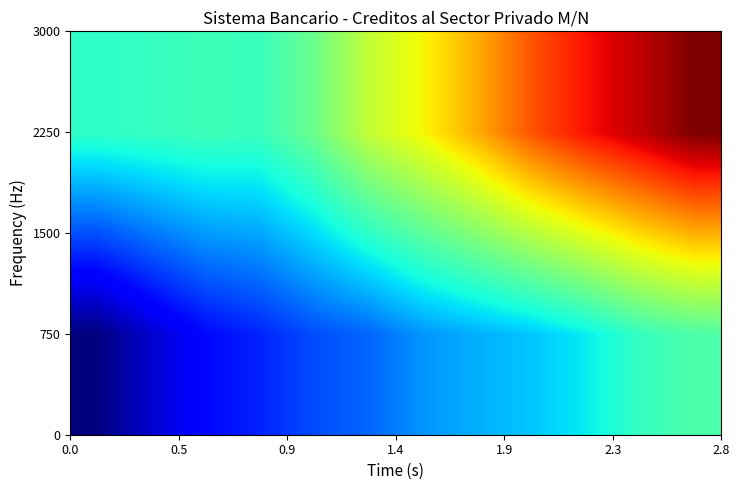

At how many categories does at least one series exceed 48680348?

11